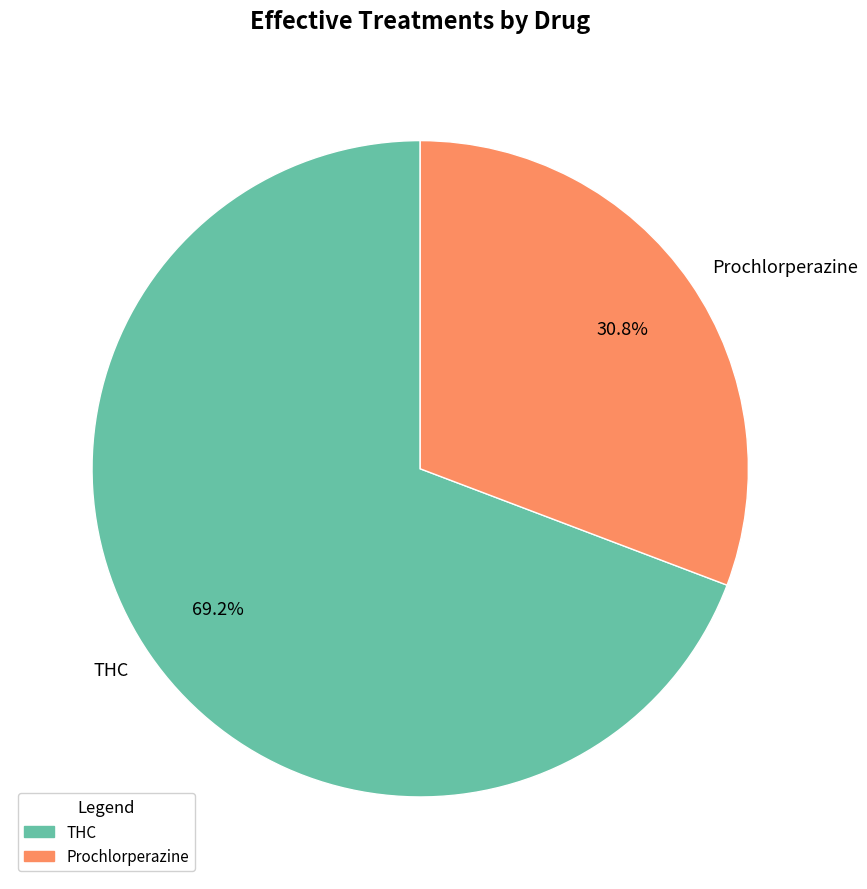

Count the number of slices in the pie.

2